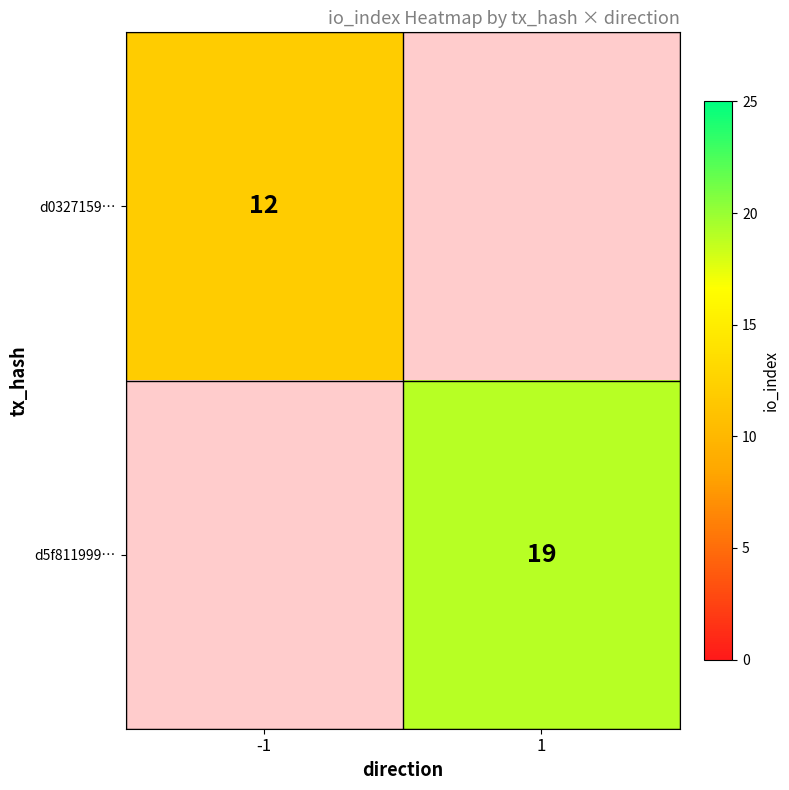

What is the minimum value shown in the chart?

12.0